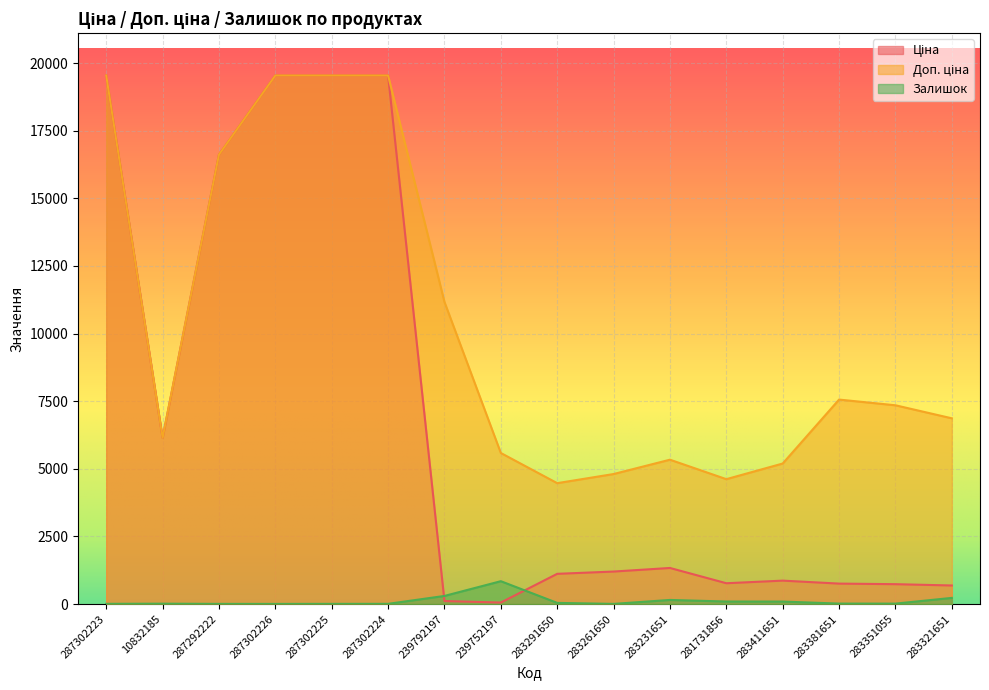

Reading left to right, what are all the values shown in this chart?

Ціна: 287302223=19542.7	10832185=6143.2	287292222=16618.0	287302226=19542.7	287302225=19542.7	287302224=19542.7	239792197=111.7	239752197=55.9	283291650=1117.4	283261650=1201.7	283231651=1334.2	281731856=769.5	283411651=865.9	283381651=756.0	283351055=734.9	283321651=686.7
Доп. ціна: 287302223=19542.7	10832185=6143.2	287292222=16618.0	287302226=19542.7	287302225=19542.7	287302224=19542.7	239792197=11169.0	239752197=5585.0	283291650=4469.5	283261650=4806.8	283231651=5336.9	281731856=4617.1	283411651=5195.4	283381651=7559.7	283351055=7348.8	283321651=6866.9
Залишок: 287302223=8.0	10832185=14.0	287292222=6.0	287302226=5.0	287302225=7.0	287302224=8.0	239792197=300.0	239752197=845.0	283291650=43.0	283261650=6.0	283231651=152.0	281731856=94.0	283411651=92.0	283381651=17.0	283351055=16.0	283321651=228.0